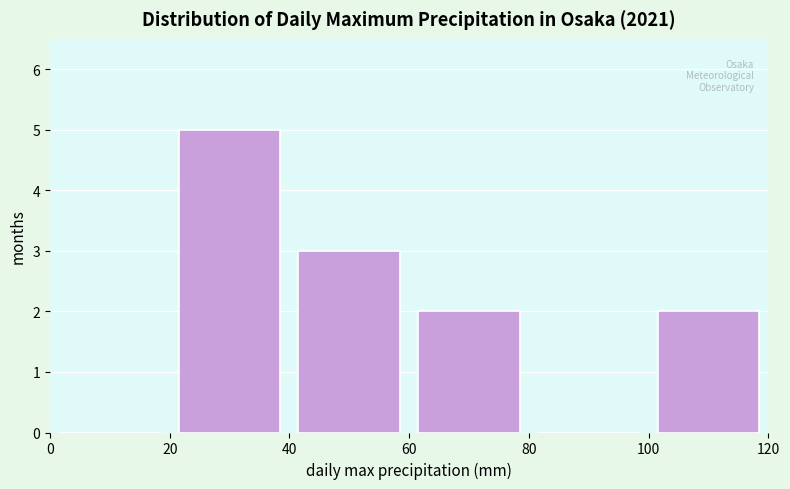

Reading left to right, list every bar in this chart as the range it spans on the x-axis followed by its height. The values are not printed on the chart, so give them approximately, as read against the axis.

0 to 20: 0
20 to 40: 5
40 to 60: 3
60 to 80: 2
80 to 100: 0
100 to 120: 2